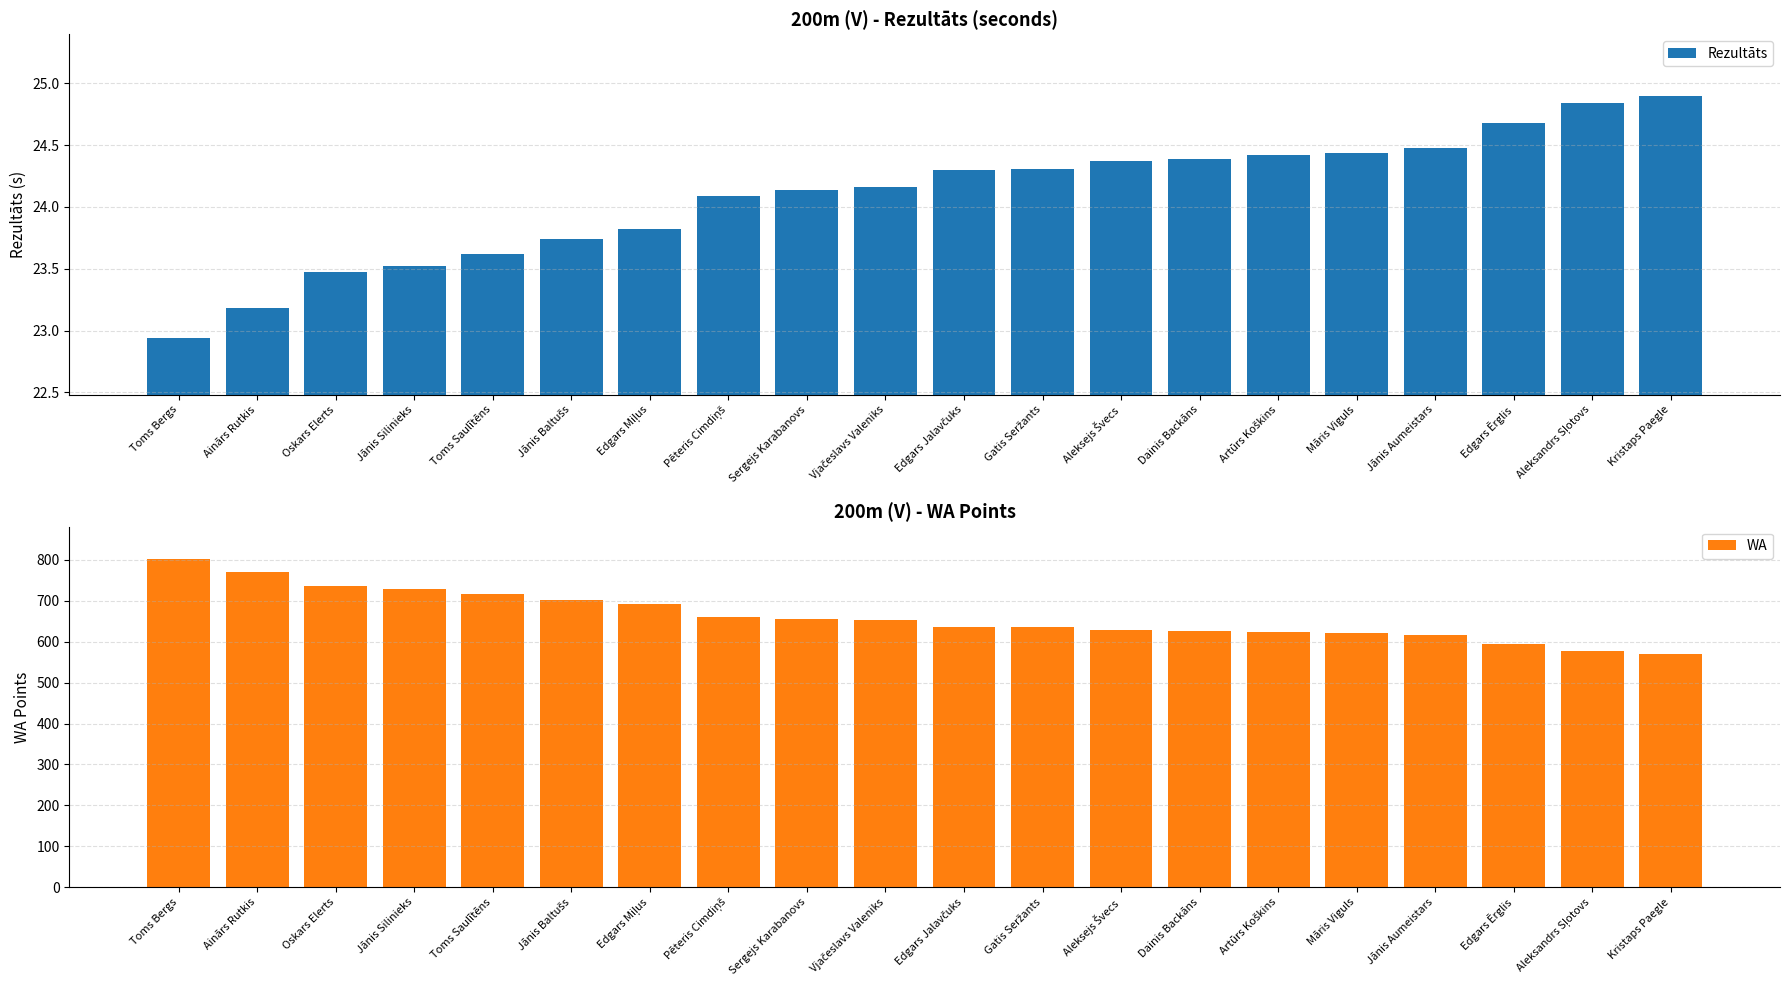

What are all the series names shown in the legend?

Rezultāts, WA